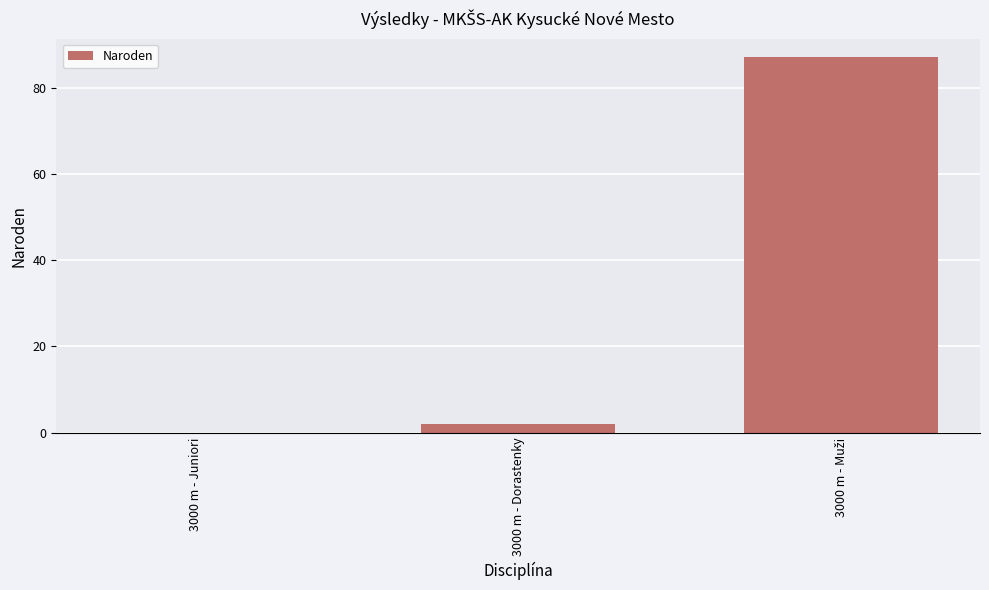

What is the average value?

30